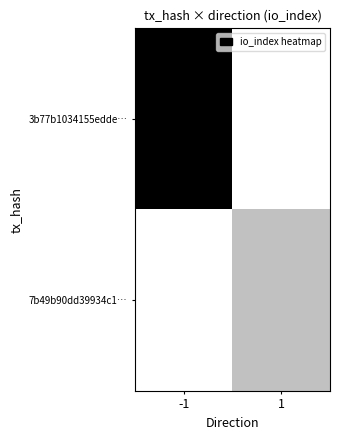

Reading left to right, list all the values displayed in this chart.

3b77b1034155edde…: -1=45	1=0
7b49b90dd39934c1…: -1=0	1=11